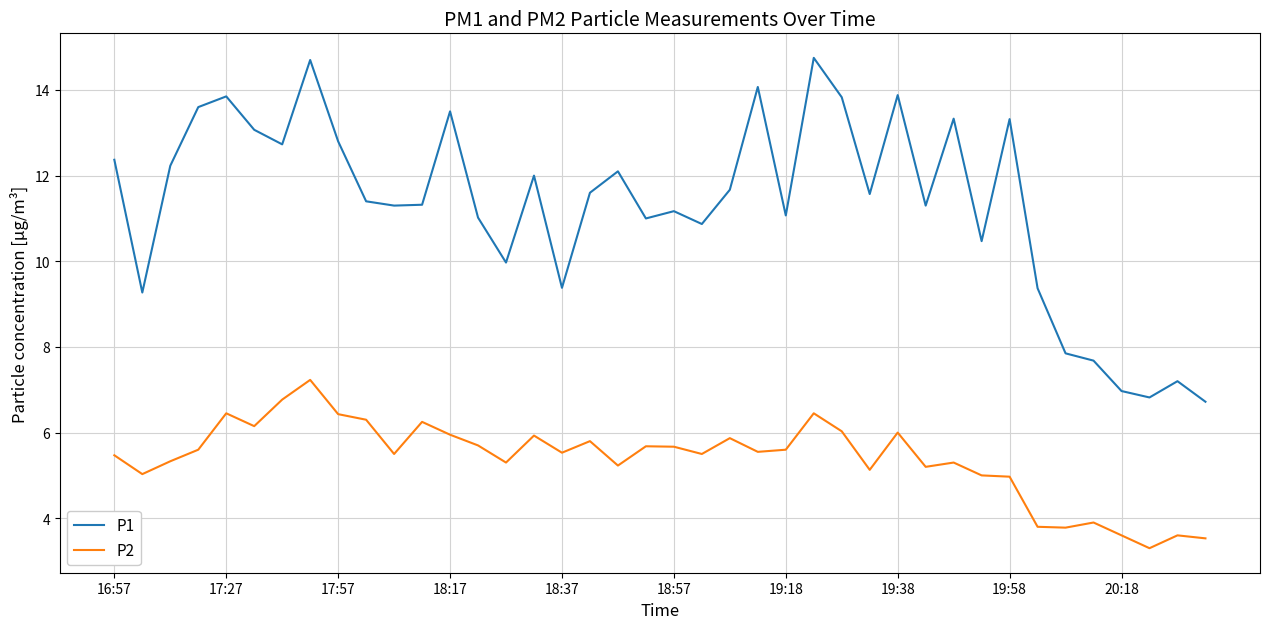

True or false: P1 and P2 cross at least once.

False